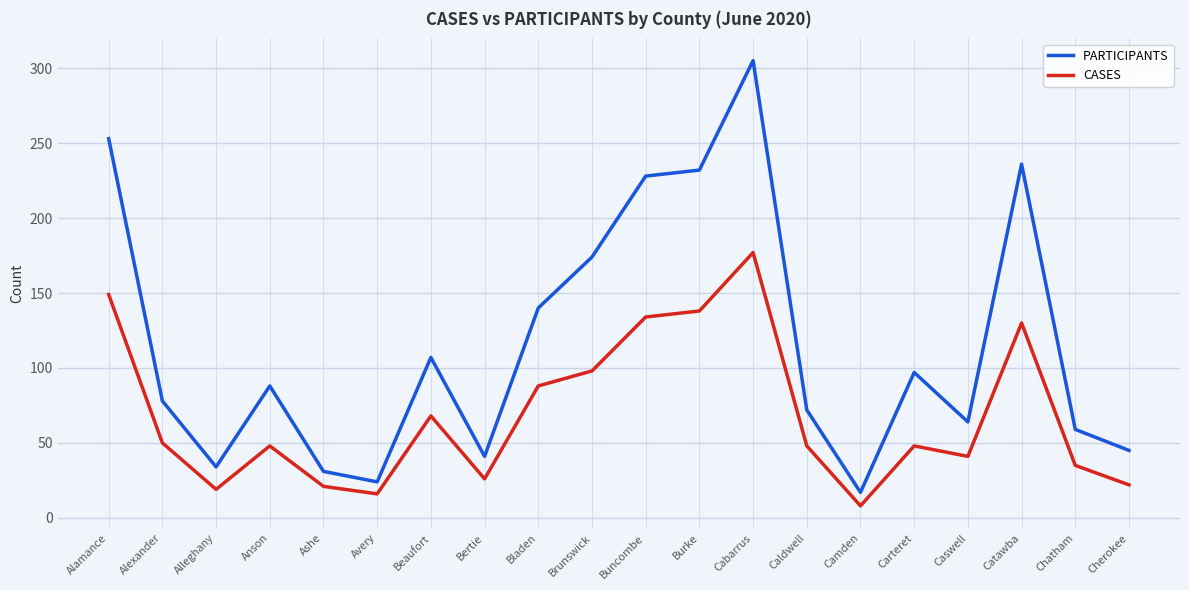

Count the number of data series in this chart.

2